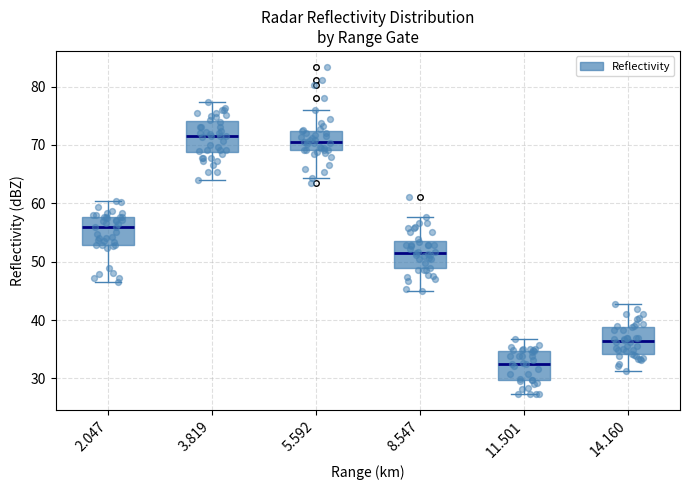

Which box's median line is the highest?

3.819